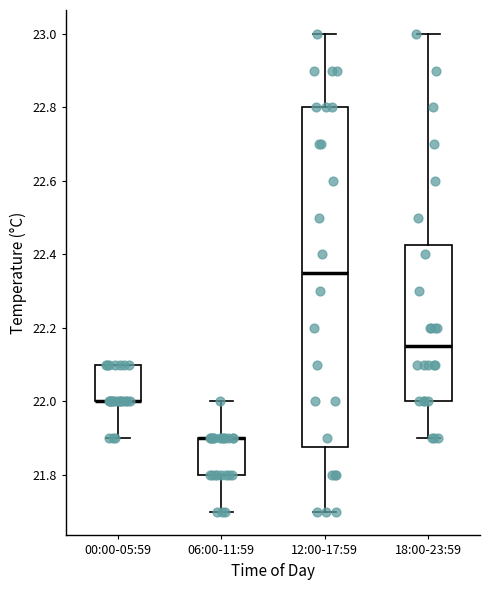

Reading left to right, read every box against the y-axis: the position of its median line, the range the box covers, and the ends of its whiskers. The values are not printed on the chart, so give them approximately, as read against the axis.

00:00-05:59: median 22.00 (drawn on the box's lower edge), box 22.00 to 22.10, whiskers 21.90 to 22.10
06:00-11:59: median 21.90 (drawn on the box's upper edge), box 21.80 to 21.90, whiskers 21.70 to 22.00
12:00-17:59: median 22.36, box 21.88 to 22.80, whiskers 21.70 to 23.00
18:00-23:59: median 22.16, box 22.00 to 22.42, whiskers 21.90 to 23.00